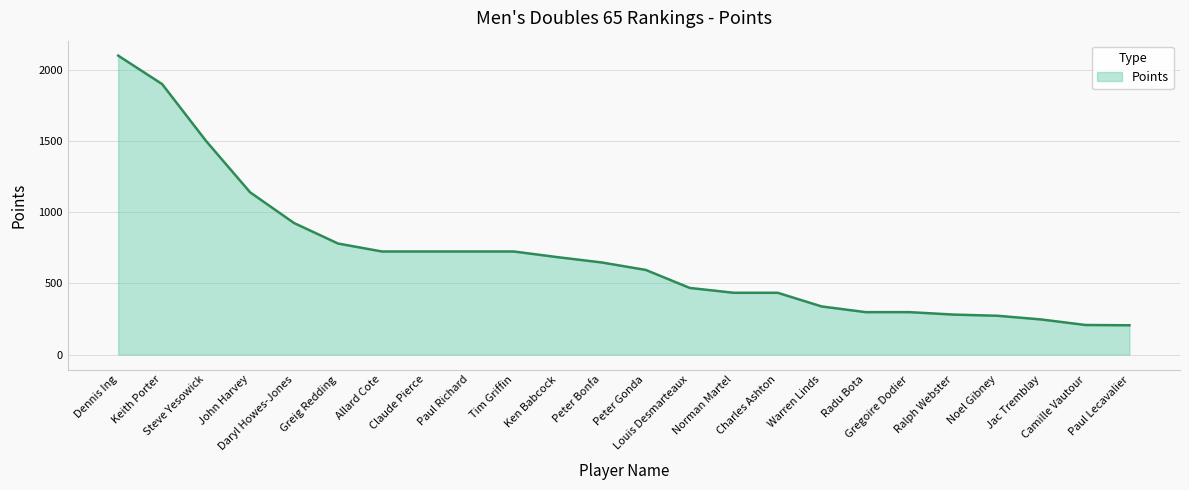

What is the minimum value shown in the chart?

205.7